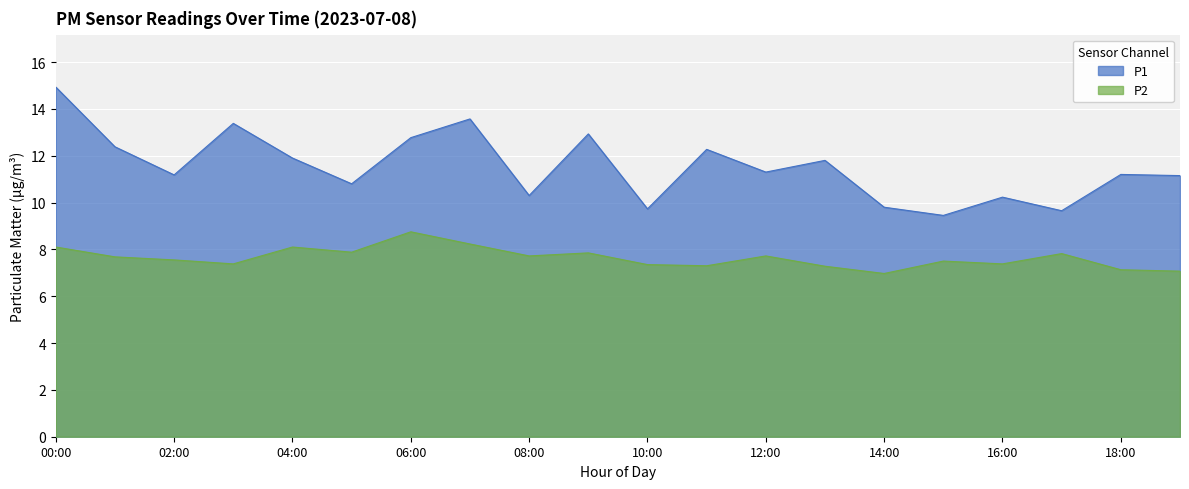

The P2 series shows 4.3 at 01:00. True or false?

False